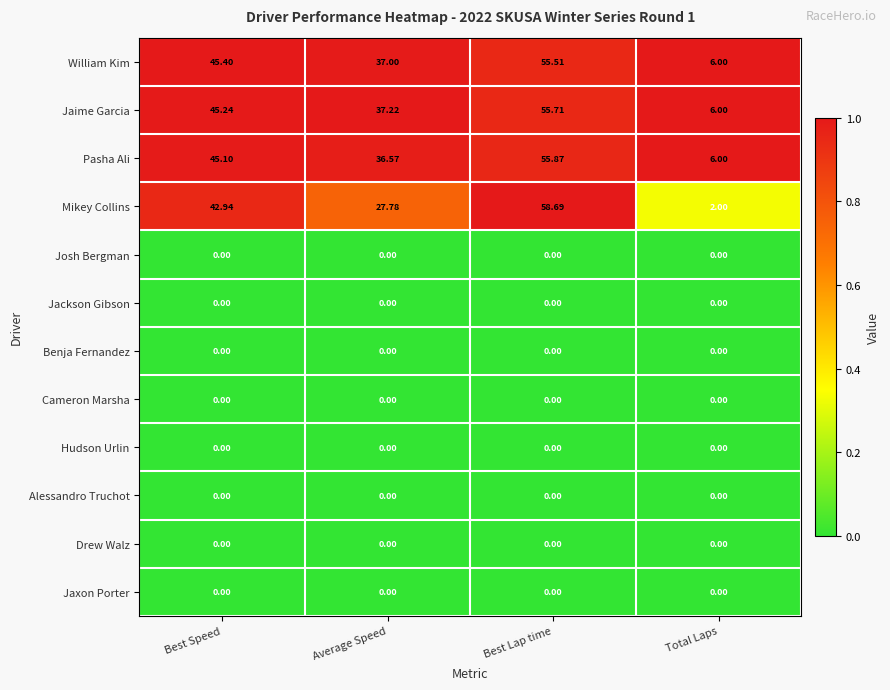

At which category does the chart reach its peak across all series?

Best Lap time